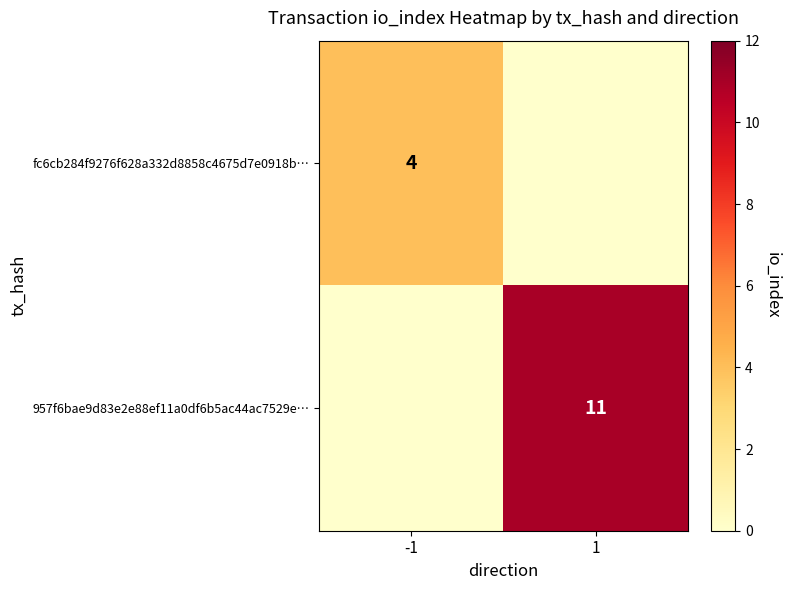

The value of fc6cb284f9276f628a332d8858c4675d7e0918b… at -1 is 2. True or false?

False